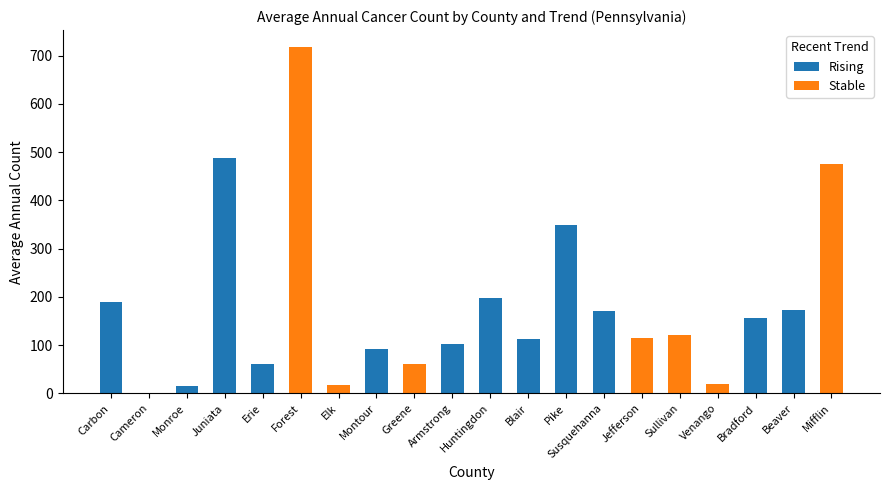

The value of Rising at Blair is 168. True or false?

False